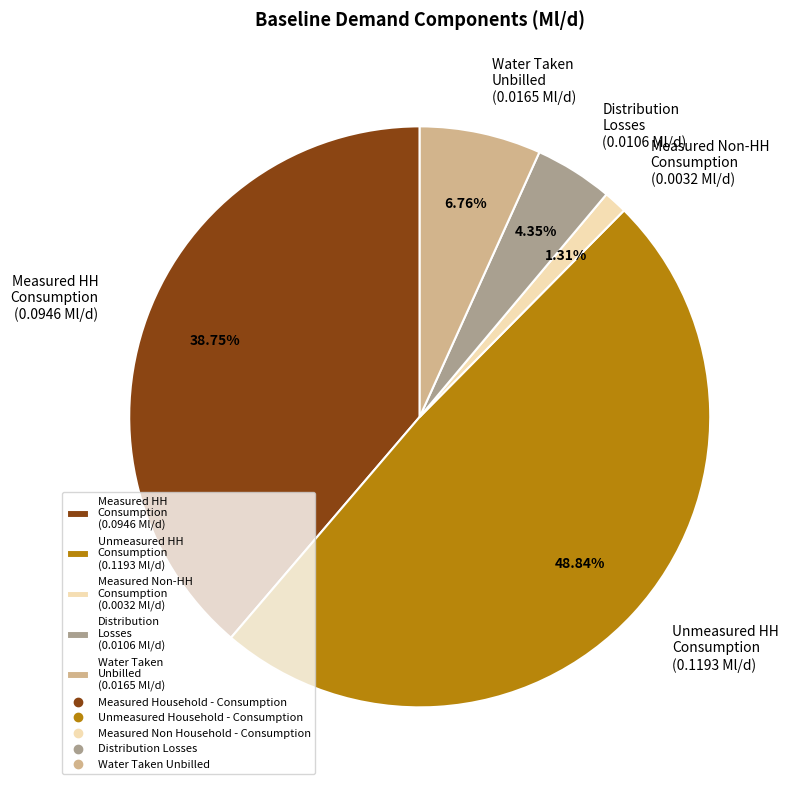

Is the sum of Measured Non-HH Consumption (0.0032 Ml/d) and Distribution Losses (0.0106 Ml/d) greater than half?

No